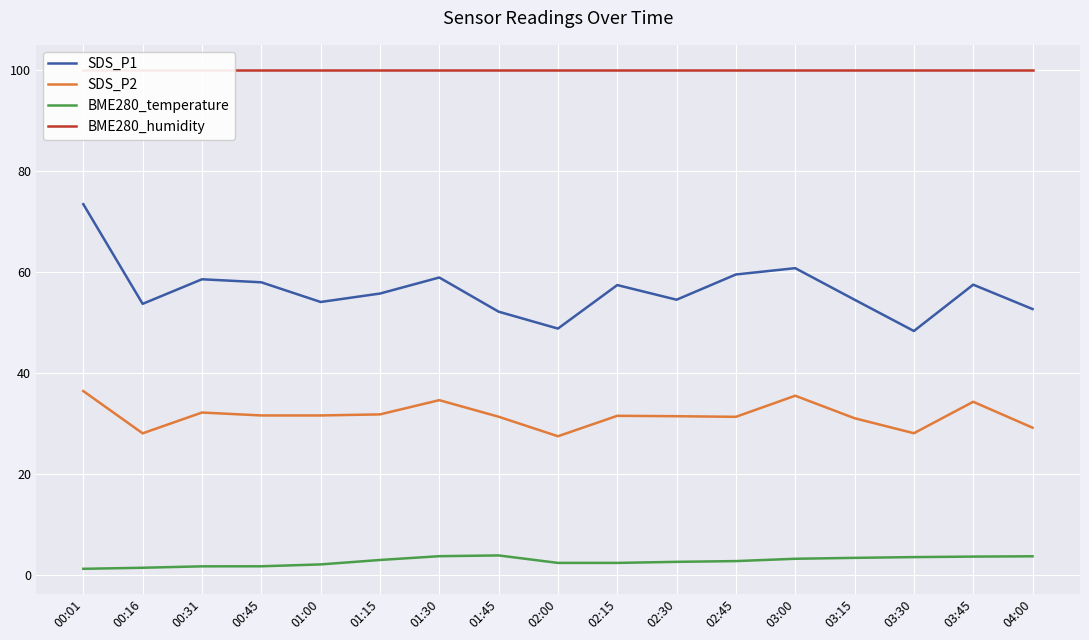

What is the label of the 2nd point from the left?

00:16